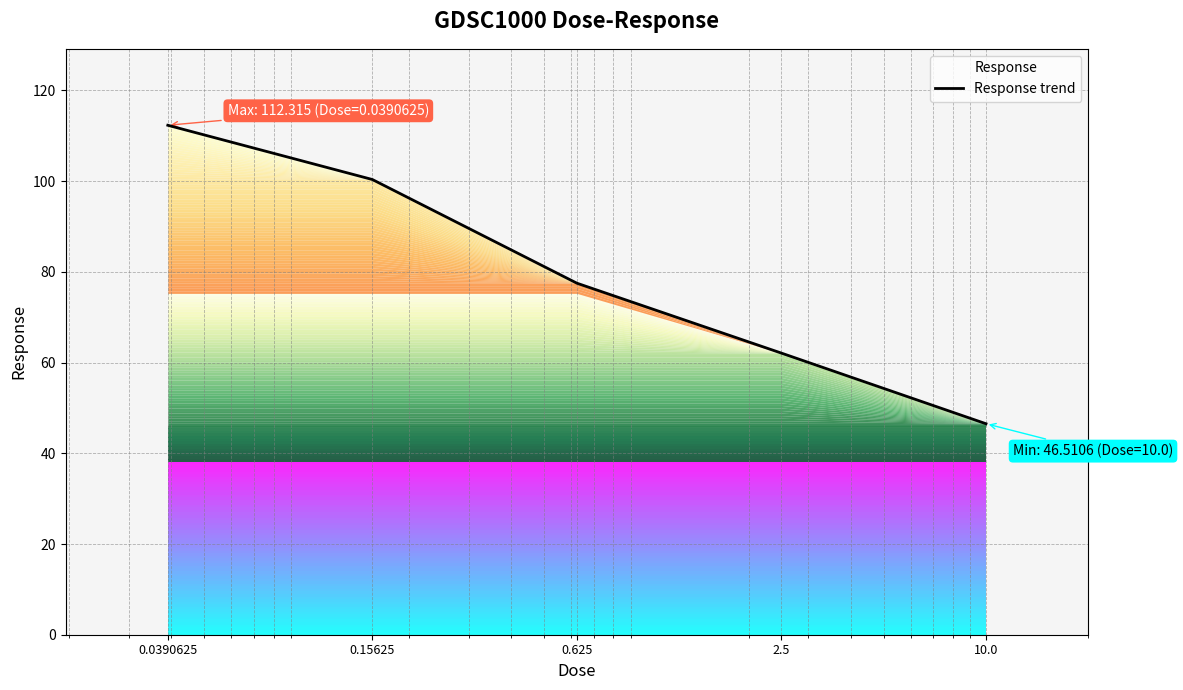

Does the chart display data point markers on the line(s)?

No